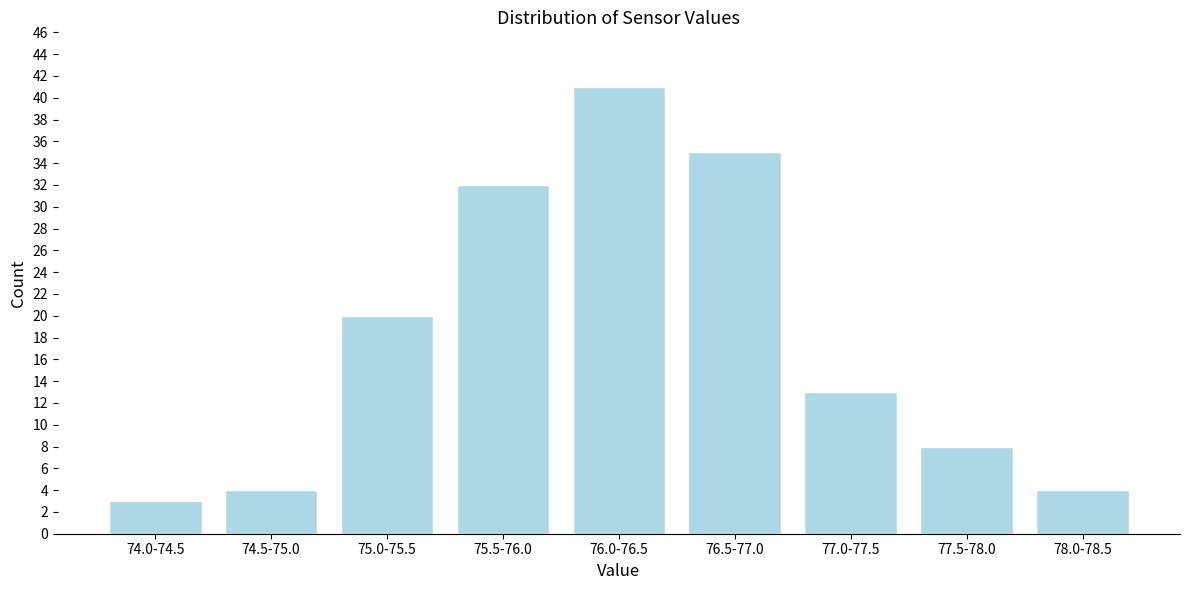

Reading right to left, list all the values displayed in this chart.

4	8	13	35	41	32	20	4	3